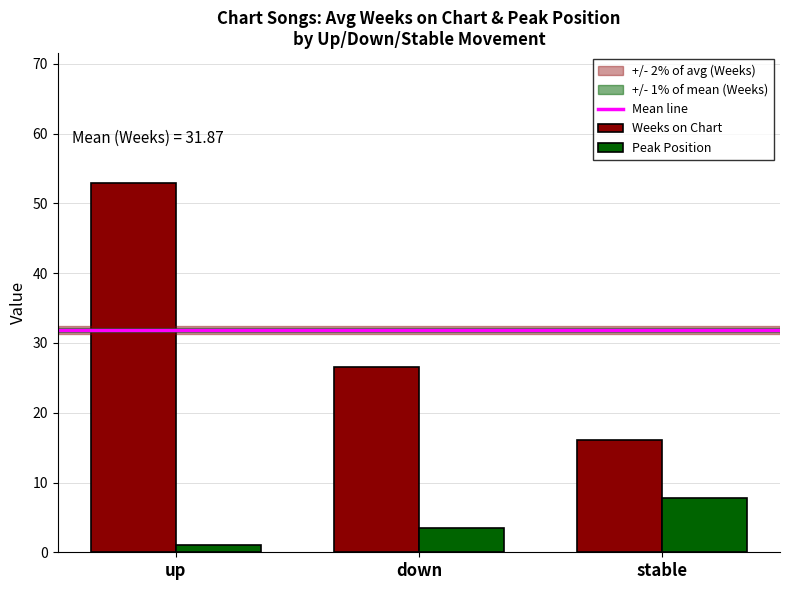

What is the difference between the highest and lowest values at down?

23.0